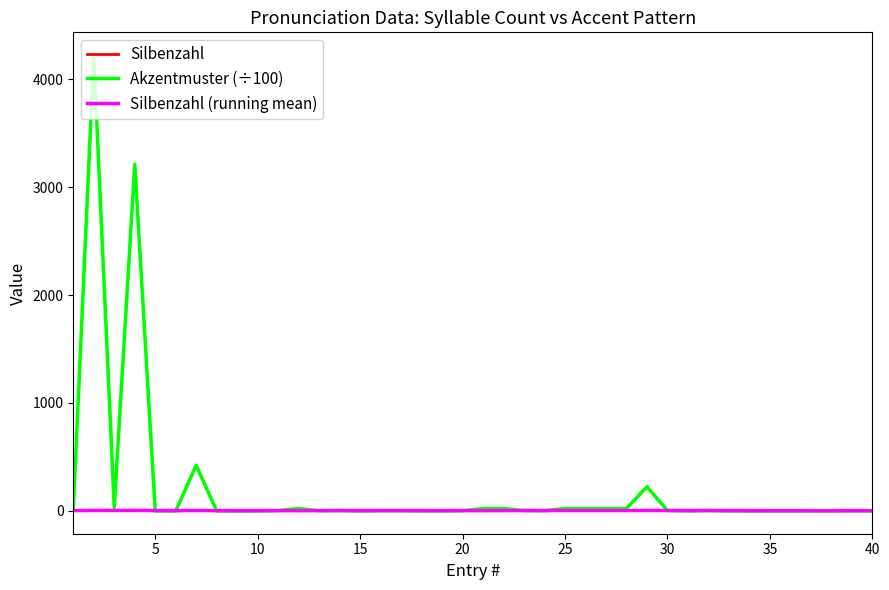

Which series has the largest range (max minus min)?

Akzentmuster (÷100)